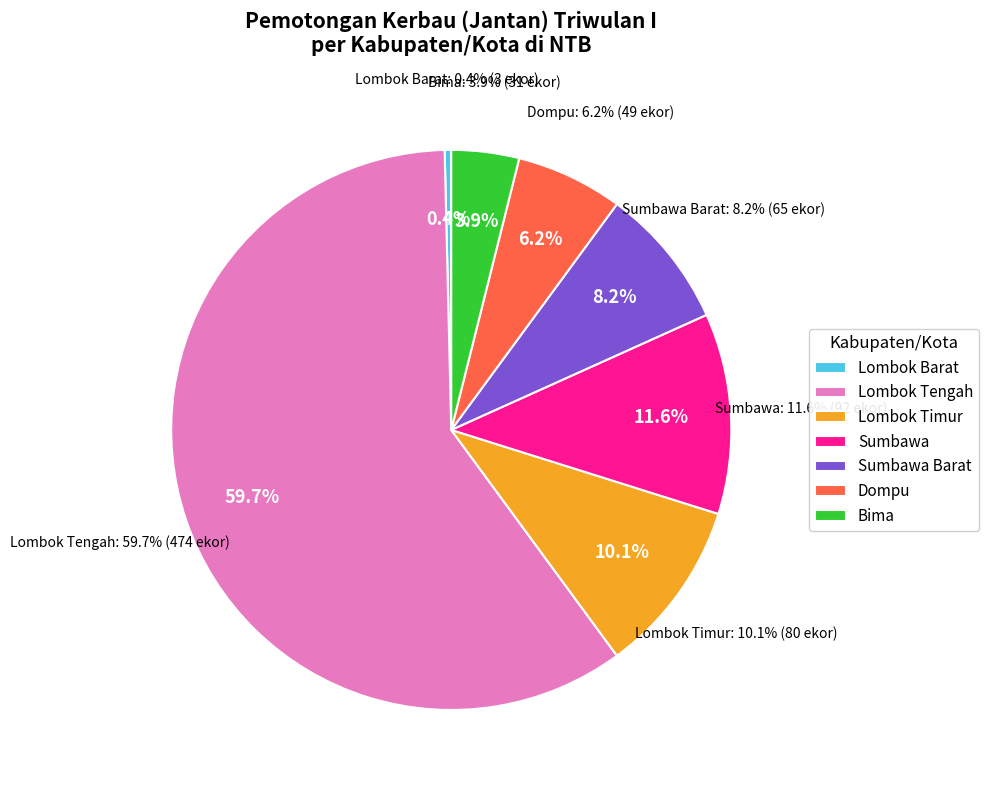

Count the number of slices in the pie.

7